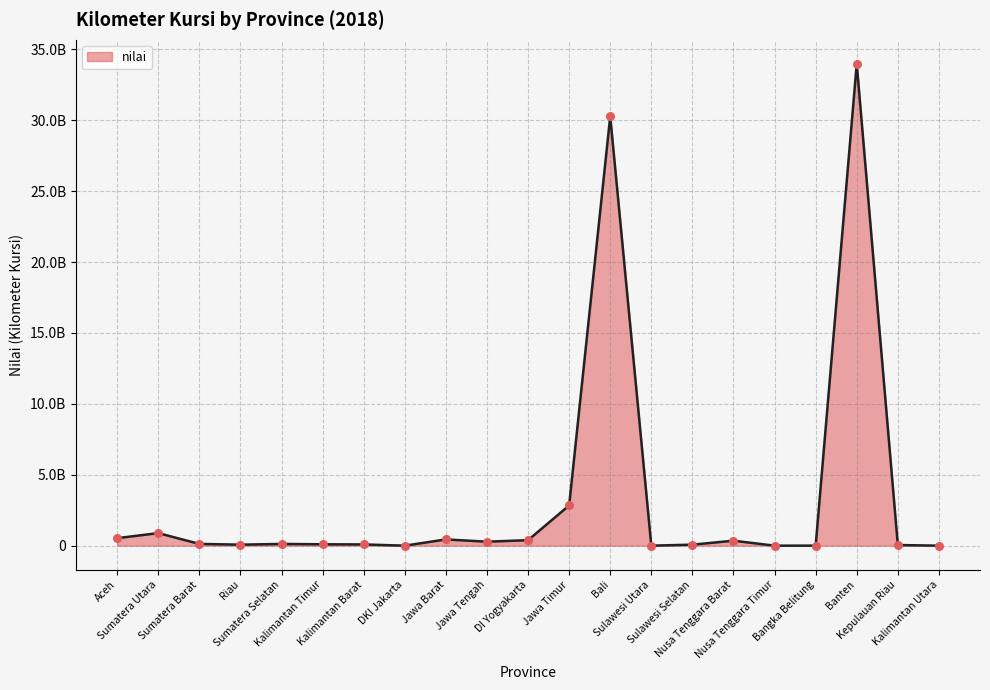

Between Kalimantan Timur and Kepulauan Riau, which is larger?

Kalimantan Timur